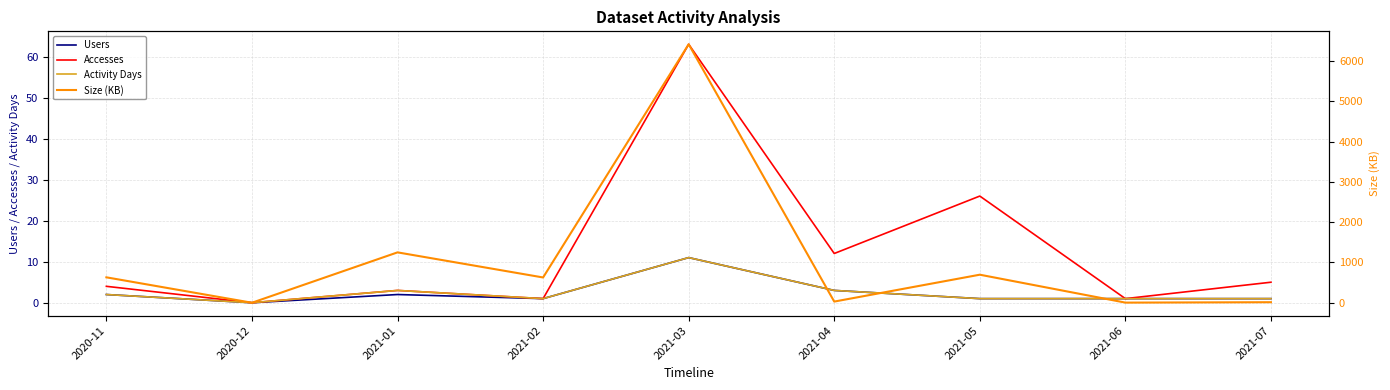

How many lines are shown in the chart?

4